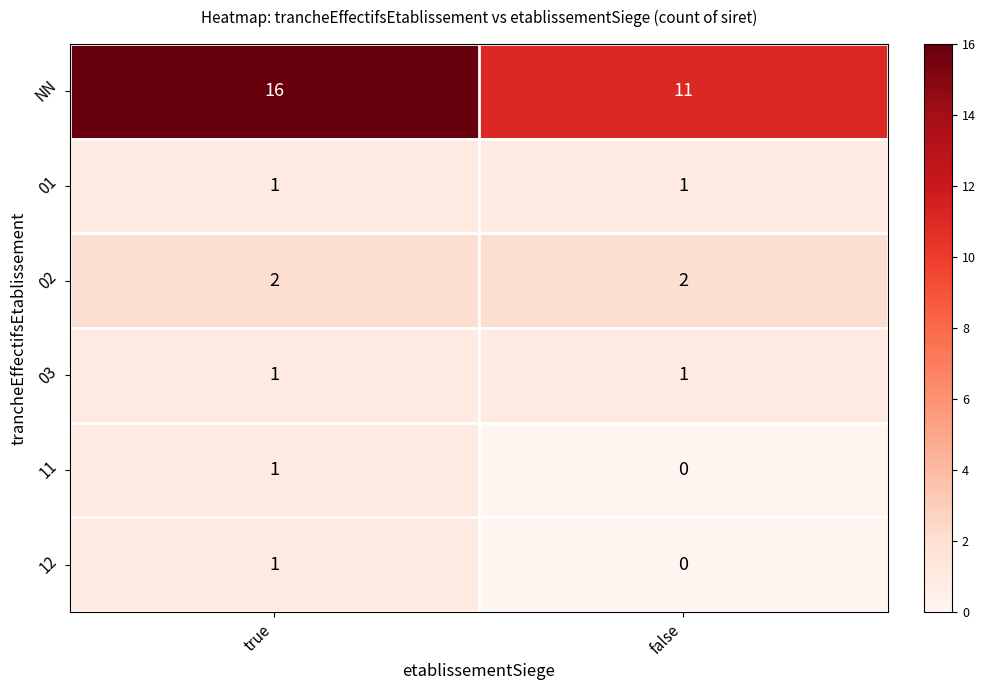

What is the sum of all NN values?

27